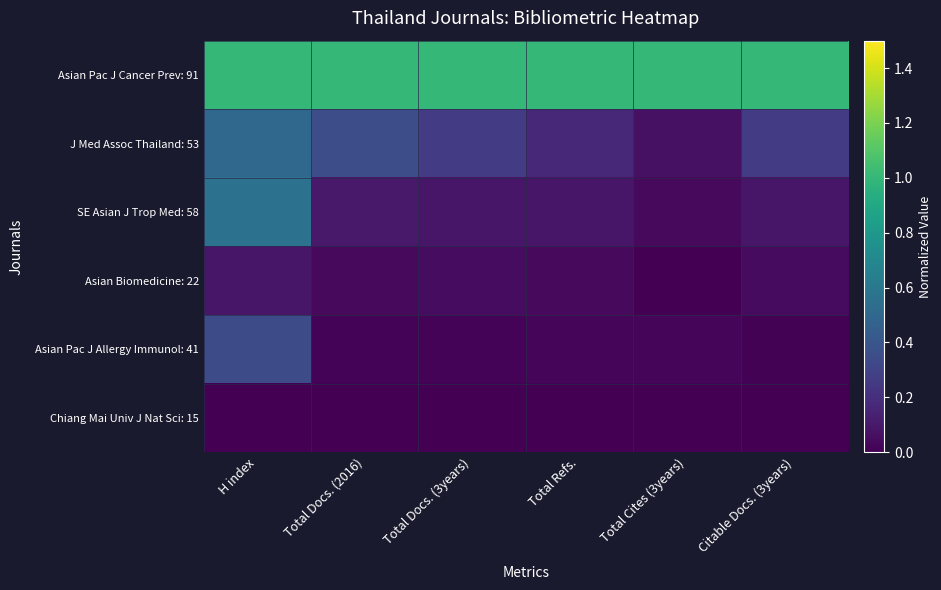

At how many categories does at least one series exceed 0?

6